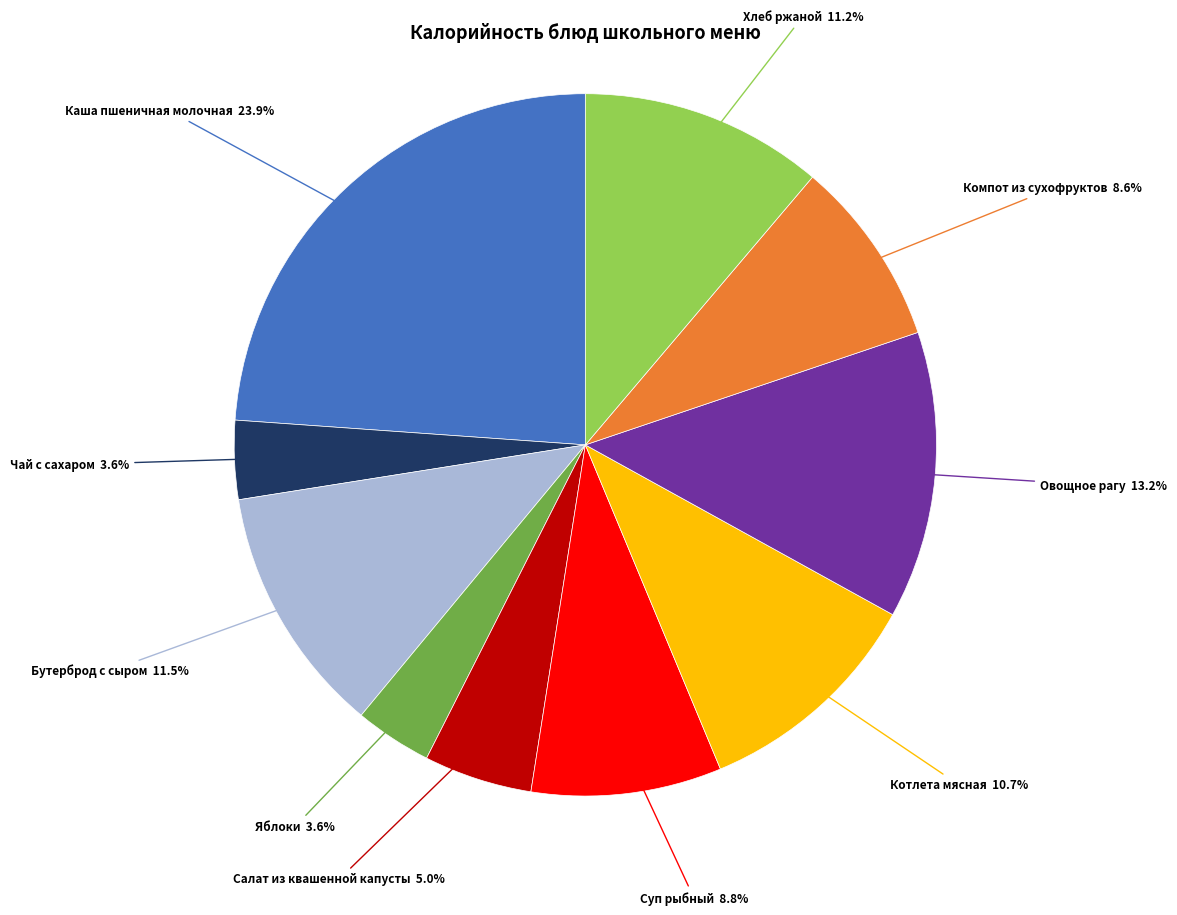

Is there any slice that represents more than half of the pie?

No